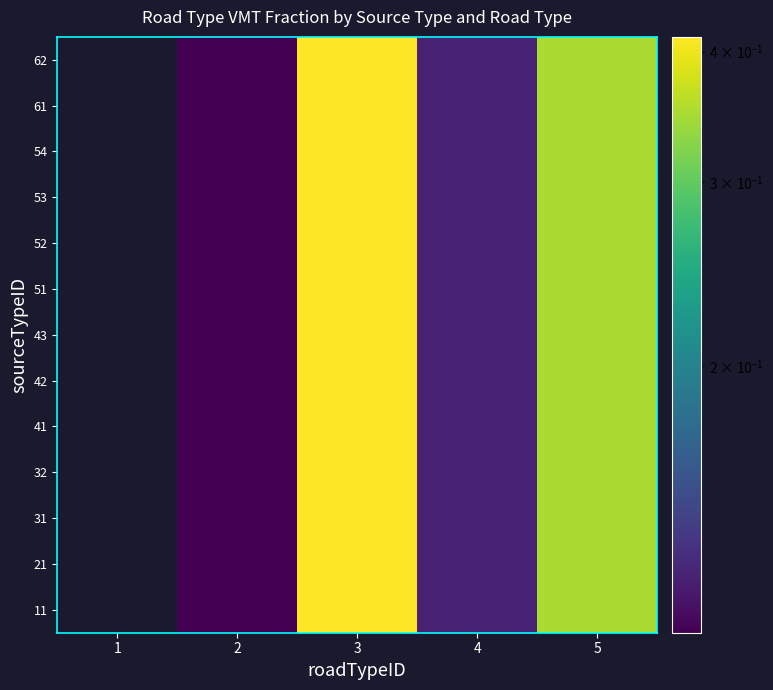

The 52 series shows 0.1 at 4. True or false?

True